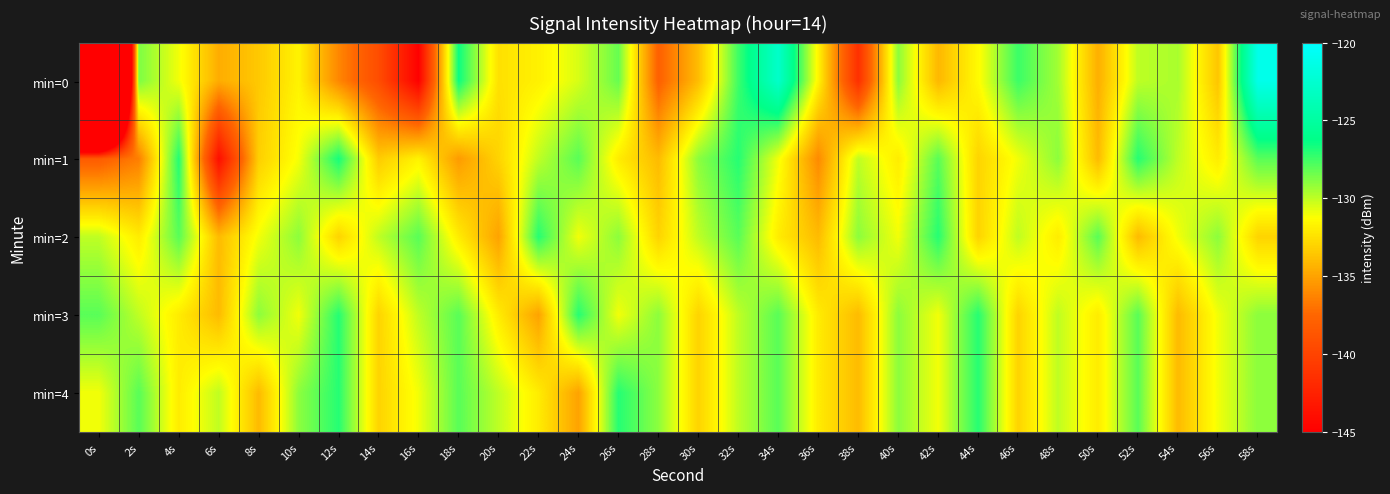

Reading left to right, list all the values displayed in this chart.

min=0: 0s=-220.7	2s=-128.7	4s=-131.0	6s=-134.6	8s=-133.4	10s=-131.7	12s=-136.1	14s=-139.3	16s=-144.9	18s=-126.5	20s=-132.5	22s=-131.8	24s=-130.5	26s=-128.3	28s=-137.8	30s=-133.9	32s=-127.5	34s=-122.8	36s=-131.7	38s=-141.5	40s=-129.0	42s=-134.1	44s=-131.4	46s=-127.4	48s=-129.4	50s=-134.5	52s=-130.0	54s=-129.6	56s=-133.6	58s=-121.1
min=1: 0s=-138.2	2s=-136.5	4s=-126.9	6s=-143.9	8s=-133.2	10s=-131.1	12s=-126.7	14s=-133.3	16s=-131.7	18s=-135.3	20s=-133.0	22s=-130.0	24s=-128.0	26s=-132.0	28s=-134.0	30s=-129.0	32s=-127.0	34s=-131.0	36s=-136.0	38s=-130.0	40s=-132.0	42s=-128.0	44s=-133.0	46s=-131.0	48s=-129.0	50s=-134.0	52s=-127.0	54s=-130.0	56s=-132.0	58s=-128.0
min=2: 0s=-130.0	2s=-132.0	4s=-128.0	6s=-134.0	8s=-131.0	10s=-129.0	12s=-133.0	14s=-130.0	16s=-128.0	18s=-132.0	20s=-135.0	22s=-127.0	24s=-131.0	26s=-129.0	28s=-133.0	30s=-130.0	32s=-128.0	34s=-132.0	36s=-134.0	38s=-129.0	40s=-131.0	42s=-127.0	44s=-133.0	46s=-130.0	48s=-132.0	50s=-128.0	52s=-134.0	54s=-131.0	56s=-129.0	58s=-133.0
min=3: 0s=-128.0	2s=-130.0	4s=-132.0	6s=-134.0	8s=-129.0	10s=-131.0	12s=-127.0	14s=-133.0	16s=-130.0	18s=-128.0	20s=-132.0	22s=-135.0	24s=-127.0	26s=-131.0	28s=-129.0	30s=-133.0	32s=-130.0	34s=-128.0	36s=-132.0	38s=-134.0	40s=-129.0	42s=-131.0	44s=-127.0	46s=-133.0	48s=-130.0	50s=-132.0	52s=-128.0	54s=-134.0	56s=-131.0	58s=-129.0
min=4: 0s=-131.0	2s=-128.0	4s=-132.0	6s=-130.0	8s=-134.0	10s=-129.0	12s=-127.0	14s=-133.0	16s=-131.0	18s=-128.0	20s=-130.0	22s=-132.0	24s=-135.0	26s=-127.0	28s=-129.0	30s=-133.0	32s=-130.0	34s=-128.0	36s=-132.0	38s=-134.0	40s=-129.0	42s=-131.0	44s=-127.0	46s=-133.0	48s=-130.0	50s=-132.0	52s=-128.0	54s=-134.0	56s=-131.0	58s=-129.0